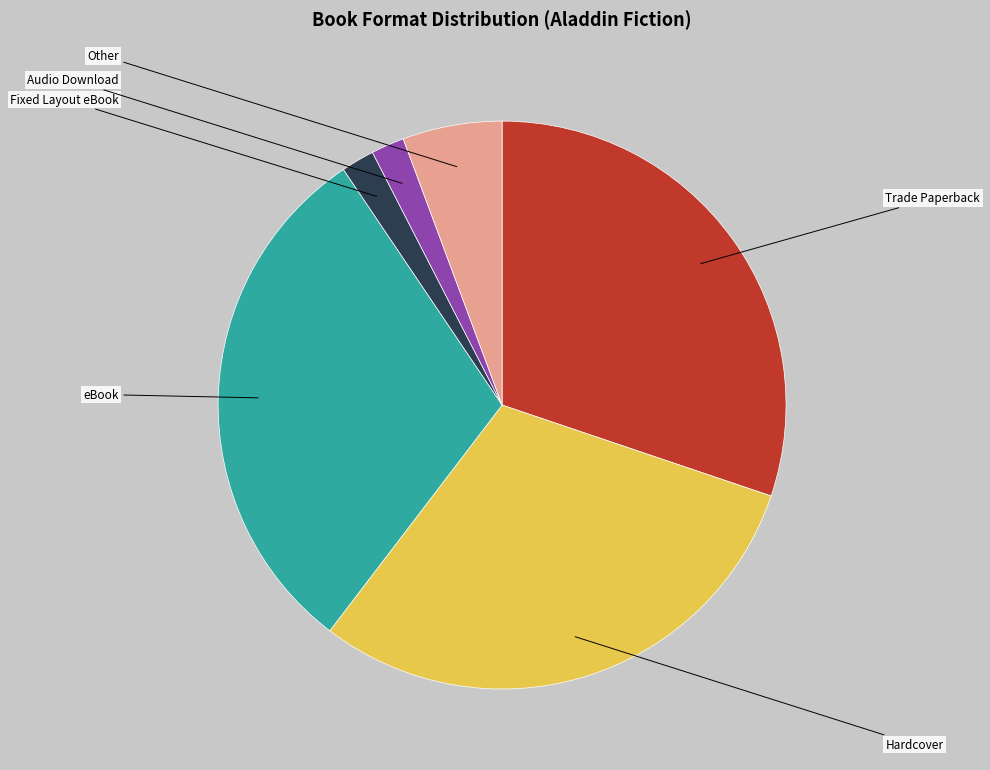

To the nearest percent, what is the difference between the largest and smallest slice percentages?

28%